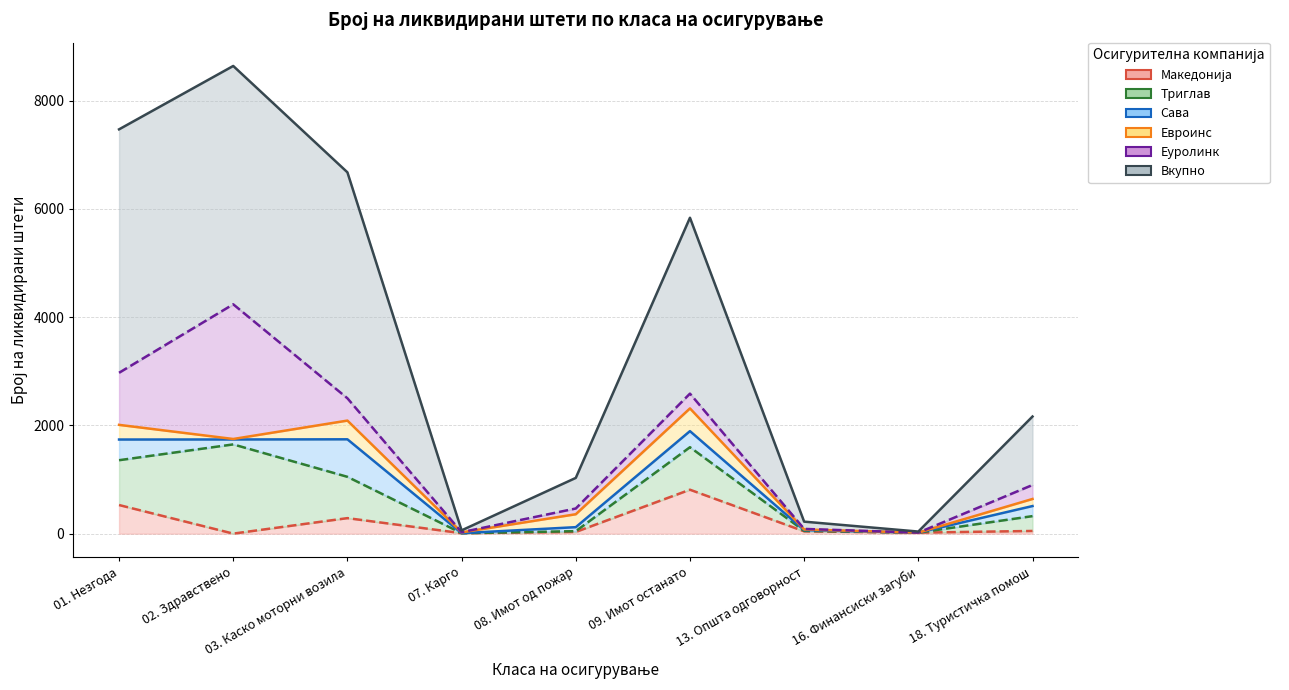

What is the lowest value of the Вкупно series?

39